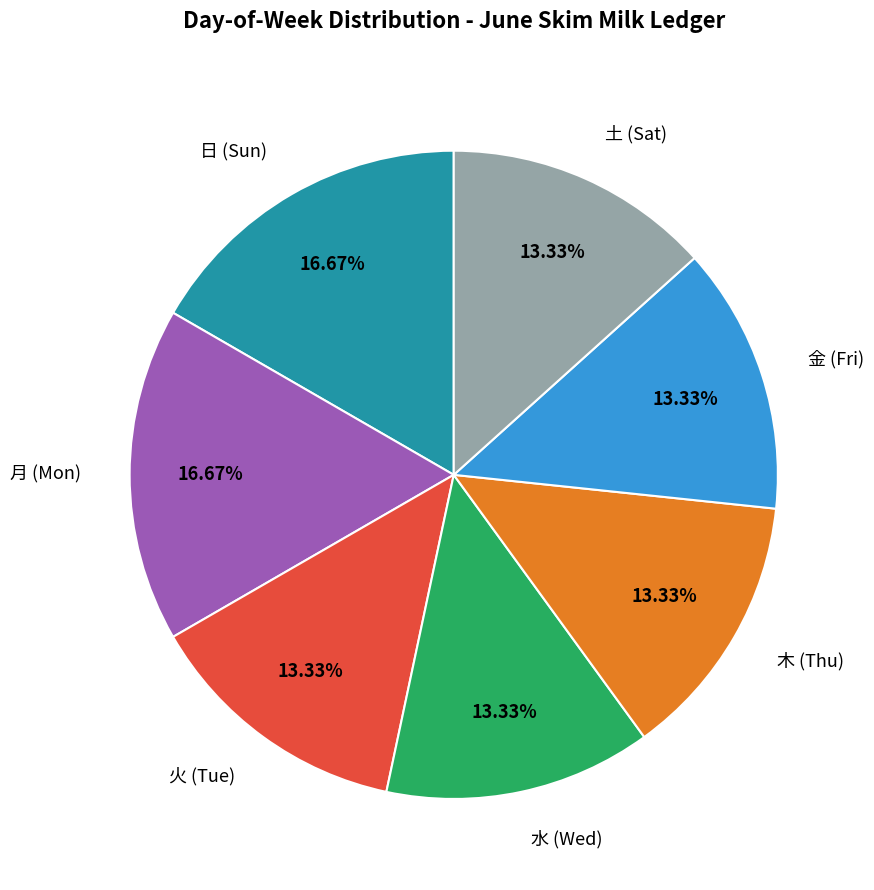

How many segments does this pie chart have?

7